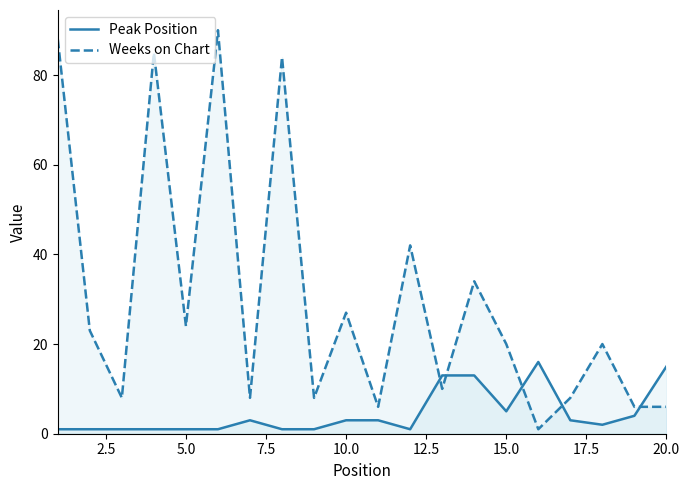

The value of Weeks on Chart at 5.0 is 5. True or false?

False